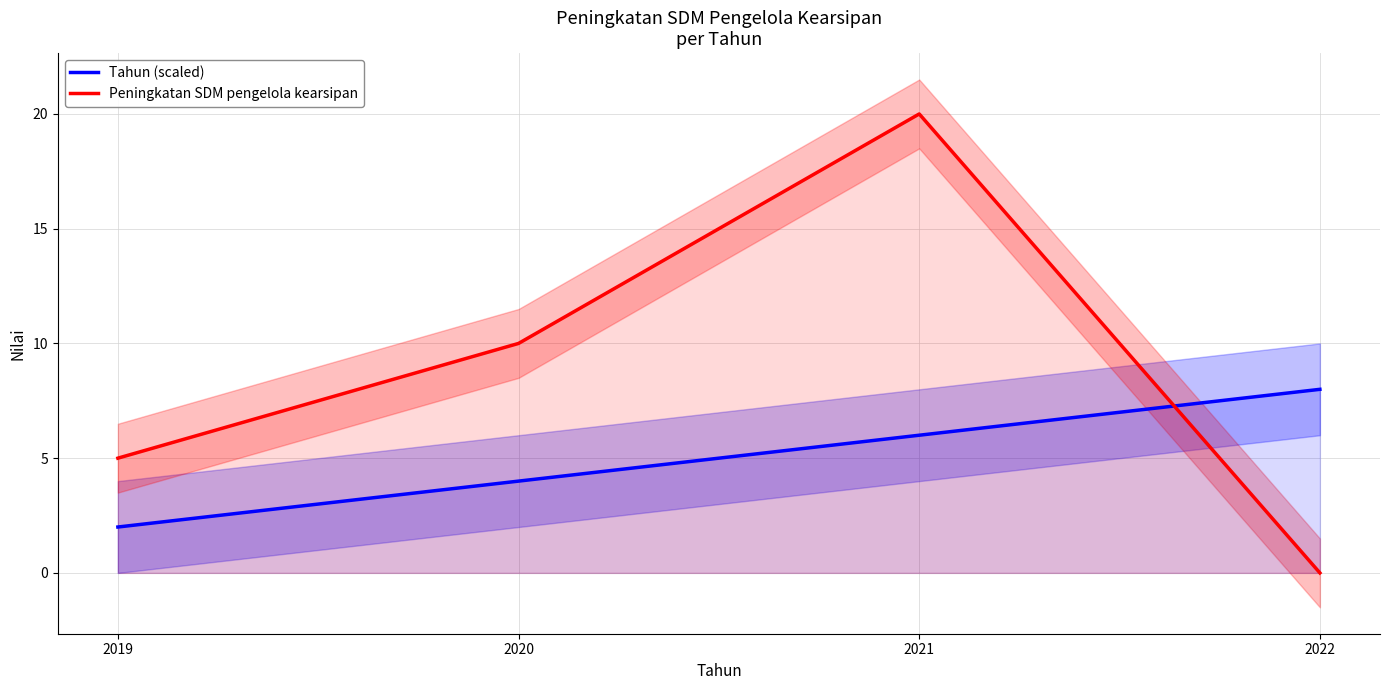

Which series has the largest total across all categories?

Peningkatan SDM pengelola kearsipan